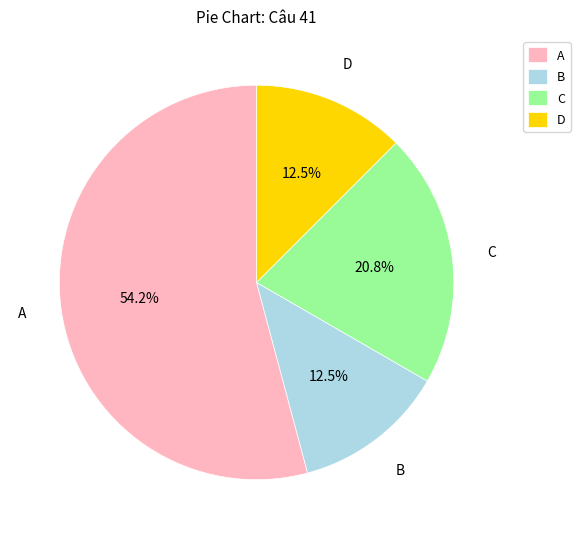

What is the largest slice in the pie chart?

A